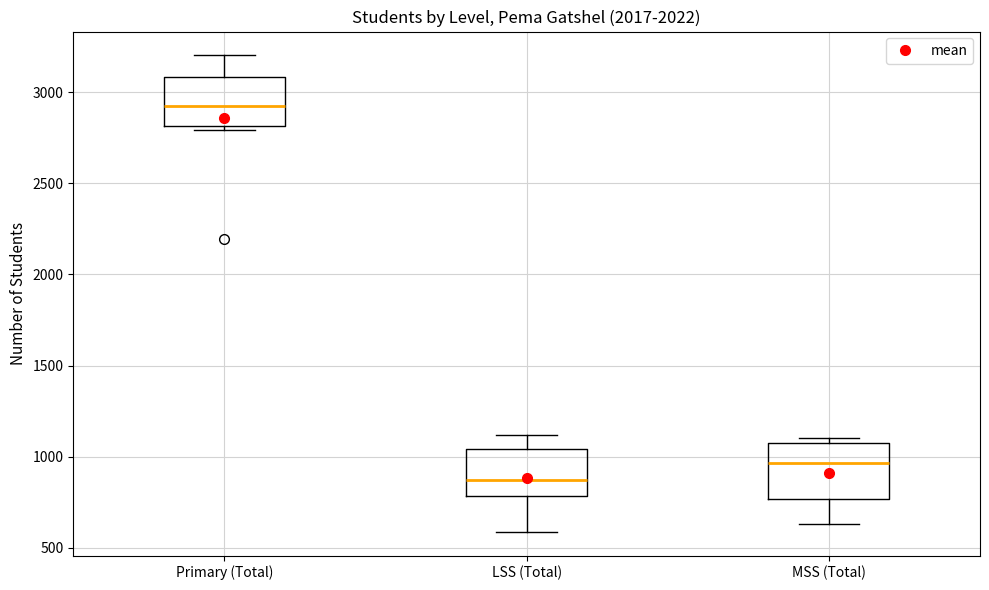

Reading left to right, read every box against the y-axis: the position of its median line, the range the box covers, and the ends of its whiskers. The values are not printed on the chart, so give them approximately, as read against the axis.

Primary (Total): median 2900, box 2800 to 3100, whiskers 2800 (just below the box's lower edge) to 3200
LSS (Total): median 900, box 800 to 1050, whiskers 600 to 1100
MSS (Total): median 950, box 750 to 1100, whiskers 650 to 1100 (just above the box's upper edge)